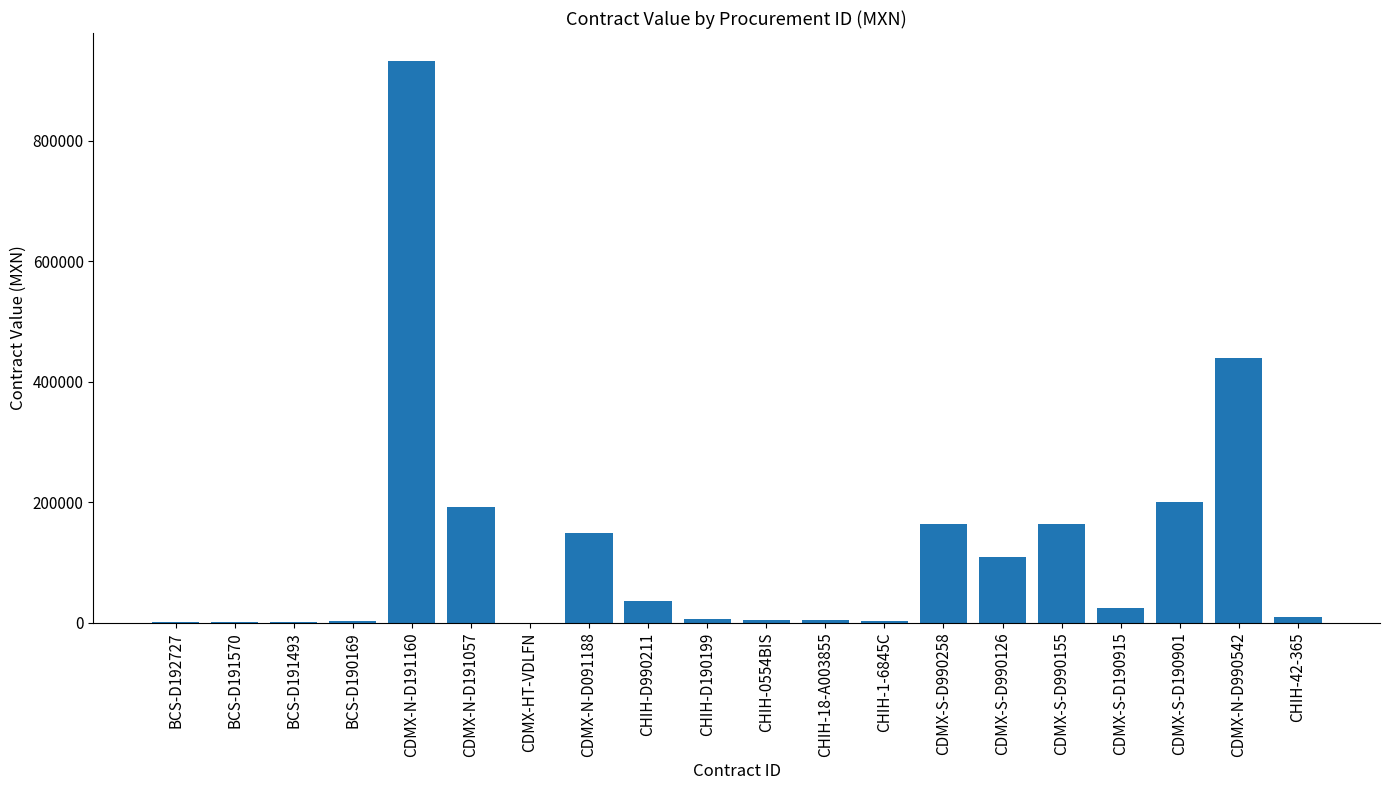

The chart shows a value of 200341.4 at CDMX-N-D990542. True or false?

False